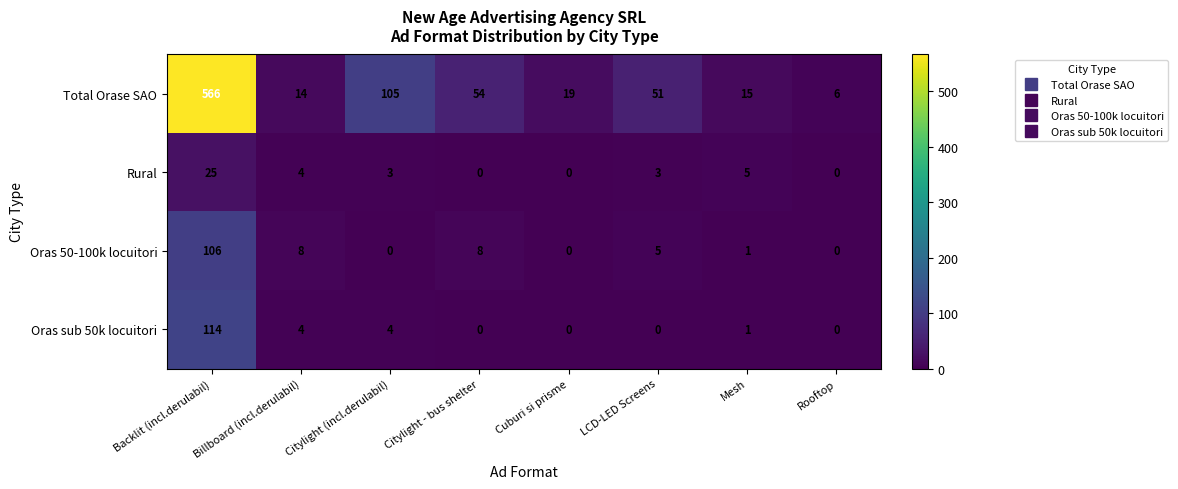

At which category is the sum across all series the highest?

Backlit (incl.derulabil)